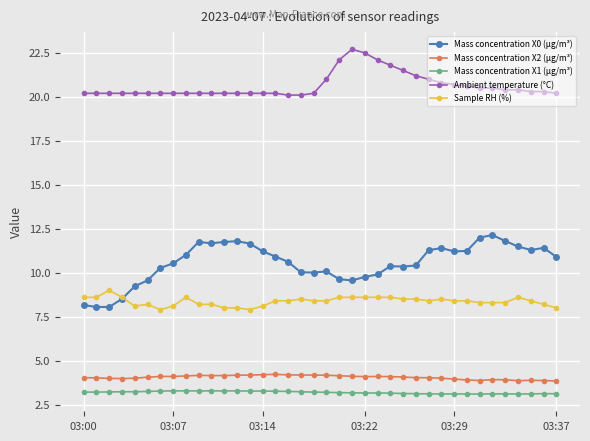

True or false: Sample RH (%) has more than 0 points higher than both neighbors.

True